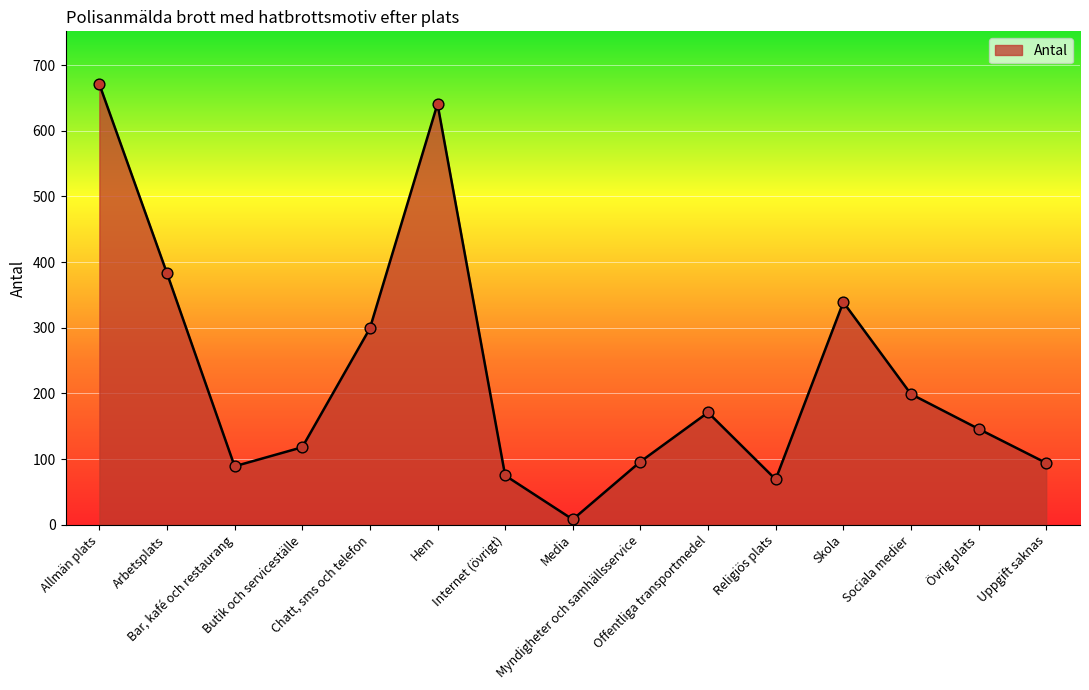

What is the greatest value displayed?

671